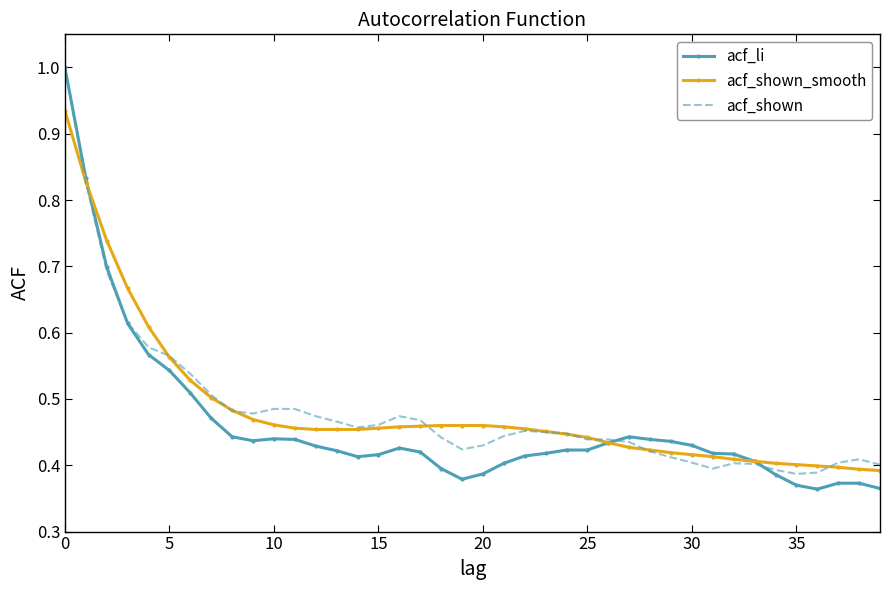

Which series has the widest spread of values?

acf_li